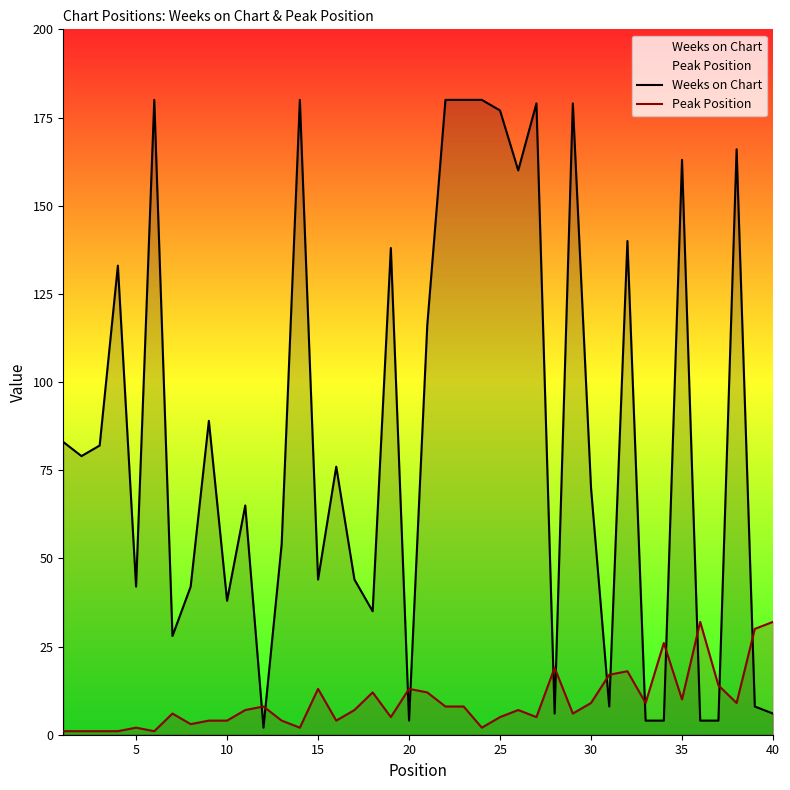

What is the maximum value shown in the chart?

180